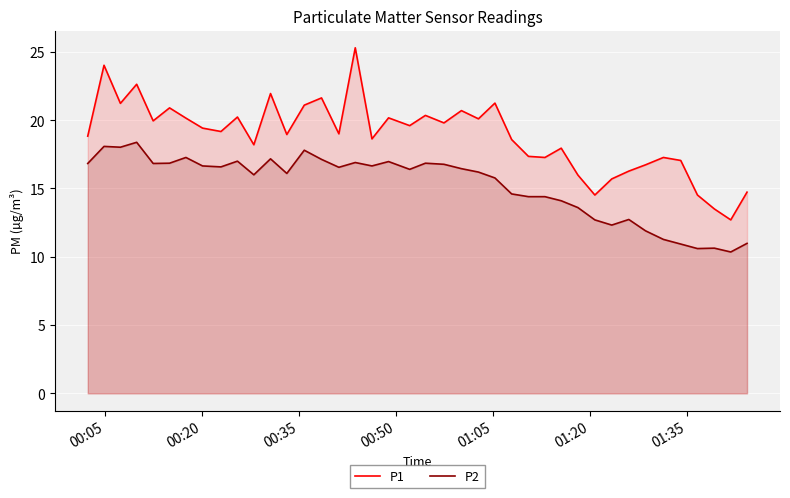

What is the difference between the maximum and minimum values in the P2 series?

8.0